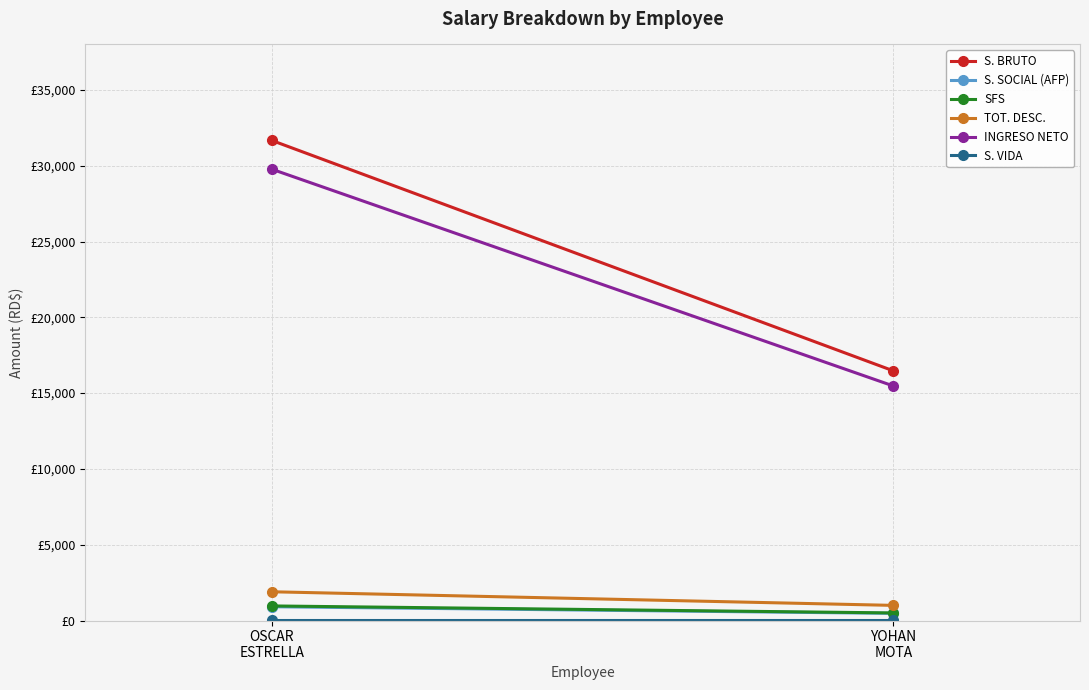

What is the approximate value of S. VIDA at OSCAR
ESTRELLA?

25.0